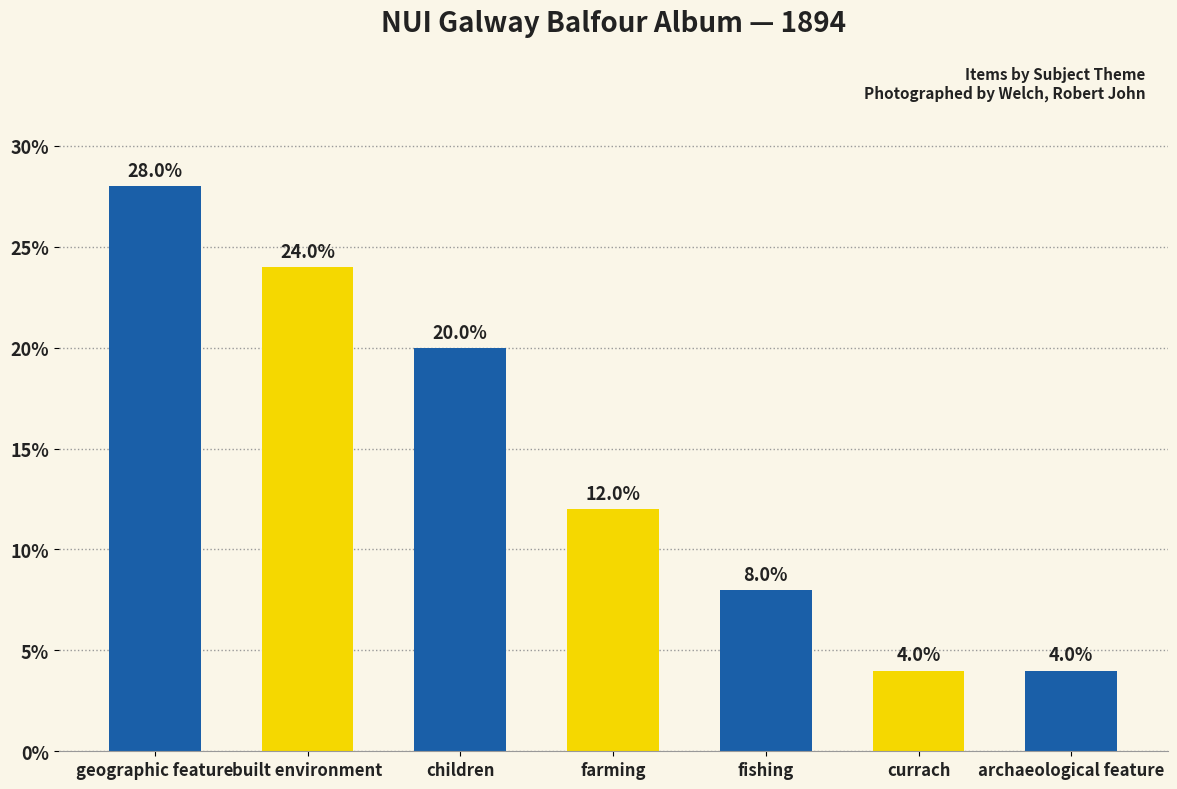

Reading right to left, what are all the values shown in this chart?

4.0	4.0	8.0	12.0	20.0	24.0	28.0